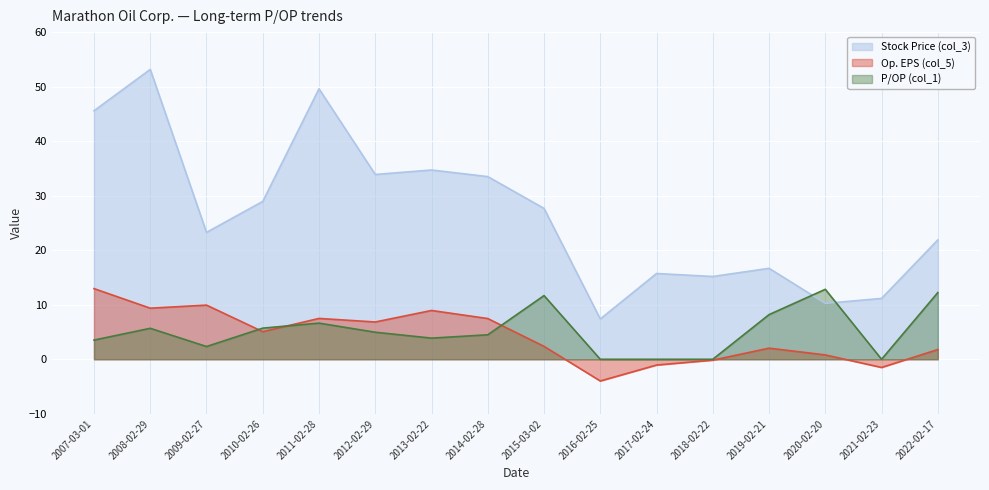

Does the chart display data point markers on the line(s)?

No